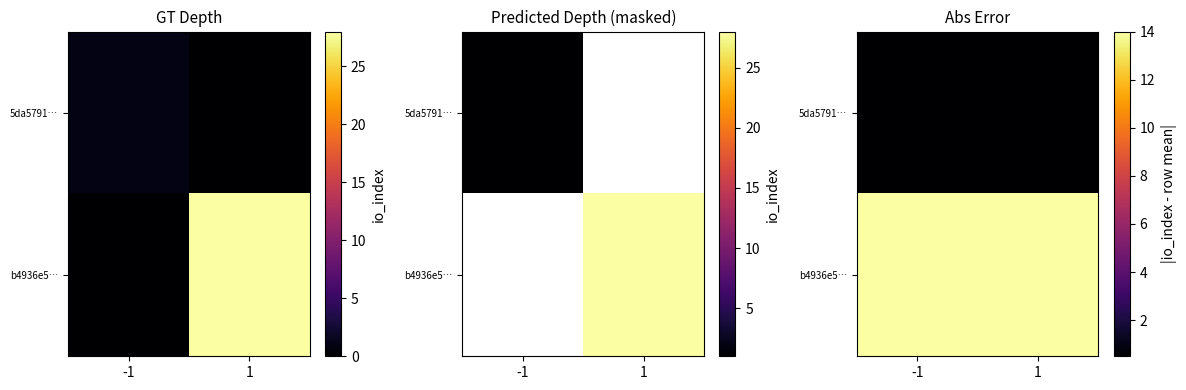

How many data points does each series have?

2